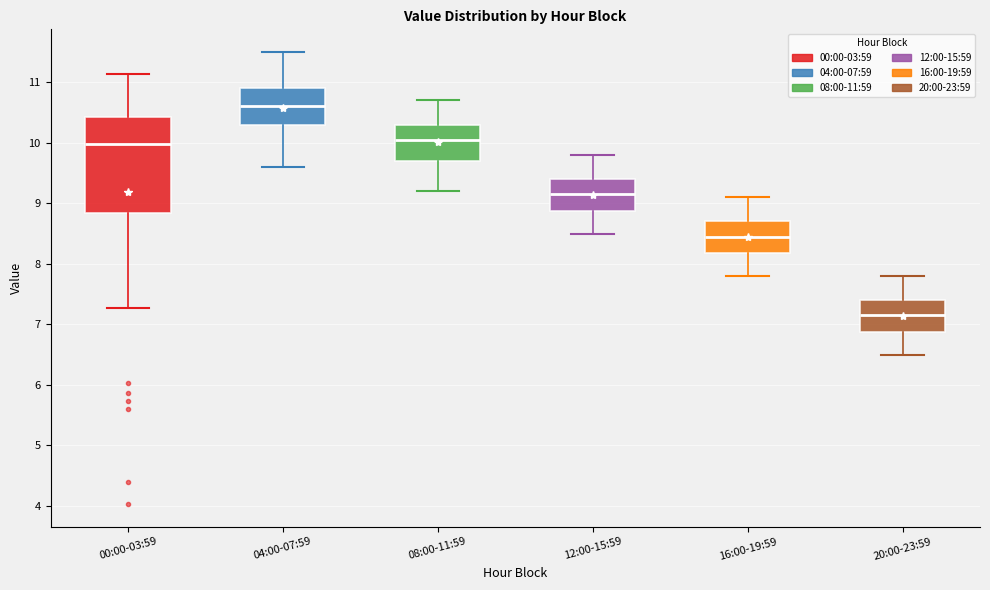

Which box's median line is the highest?

04:00-07:59